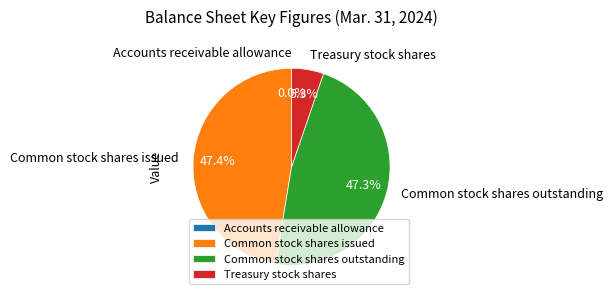

What percentage is NOT represented by Common stock shares outstanding?

52.7%